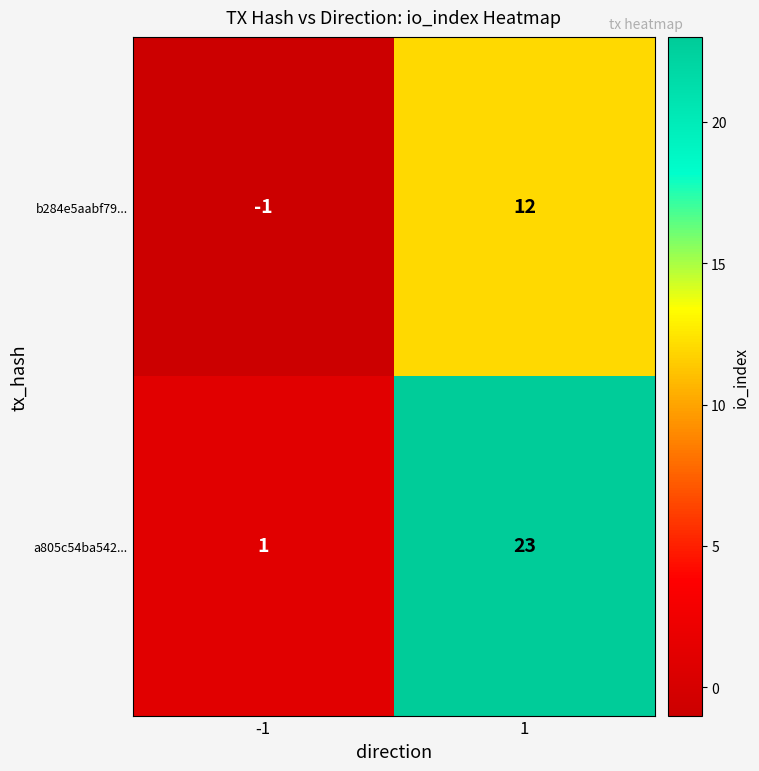

The a805c54ba542... series shows 9 at 1. True or false?

False